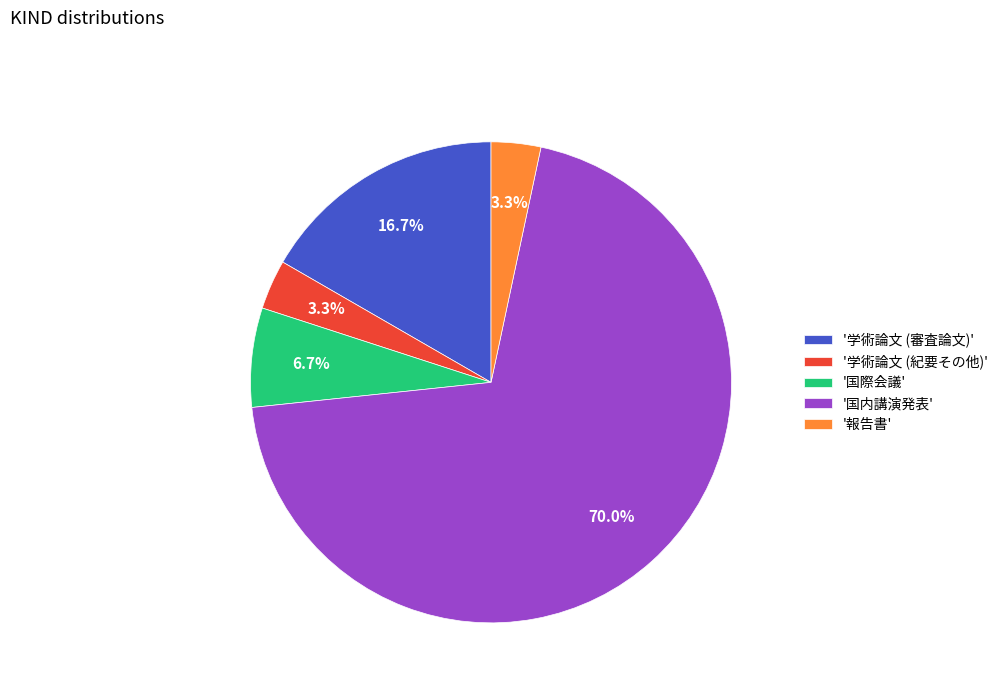

What is the total percentage of '学術論文 (審査論文)' and '報告書'?

20.0%